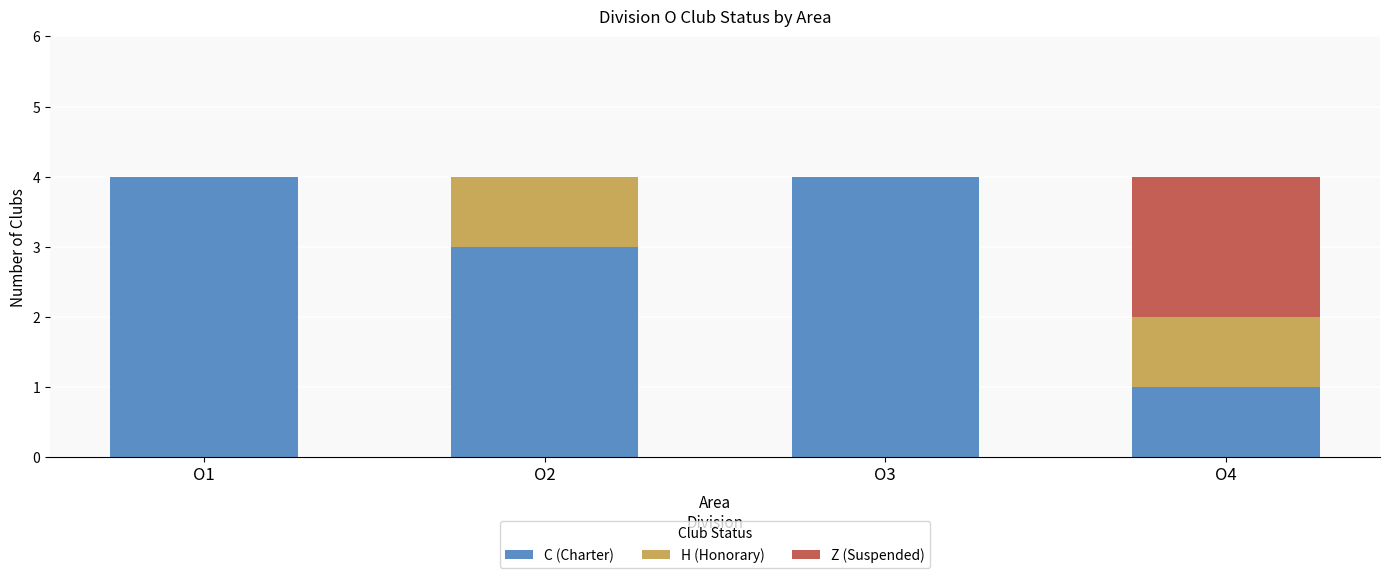

What is the highest value of the C (Charter) series?

4